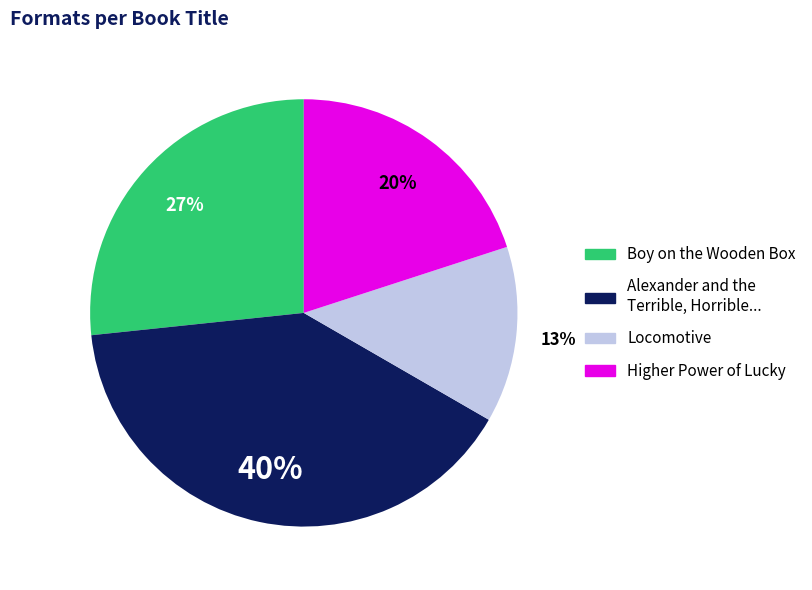

To the nearest percent, what is the average slice percentage?

25%